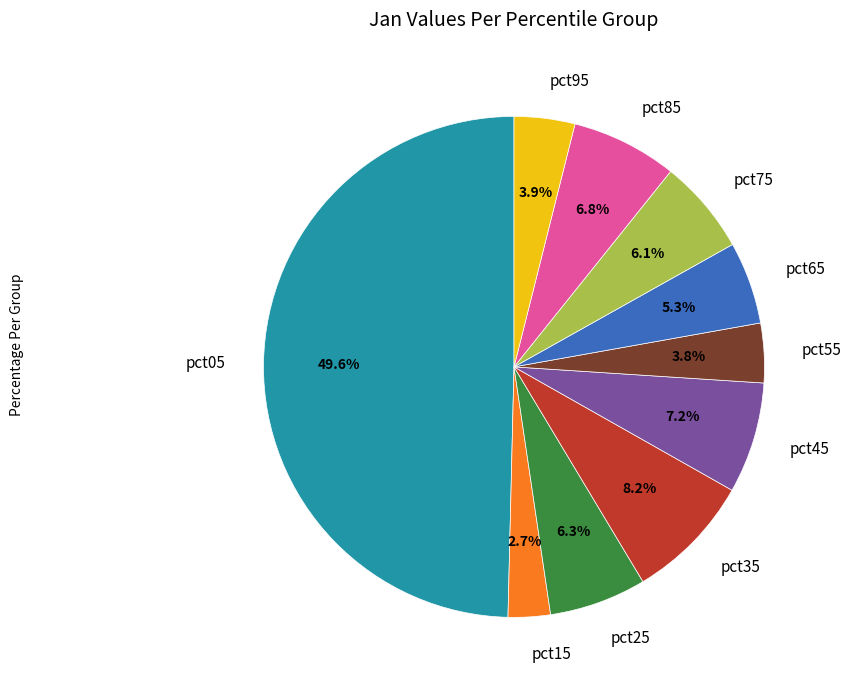

What percentage is NOT represented by pct05?

50.4%